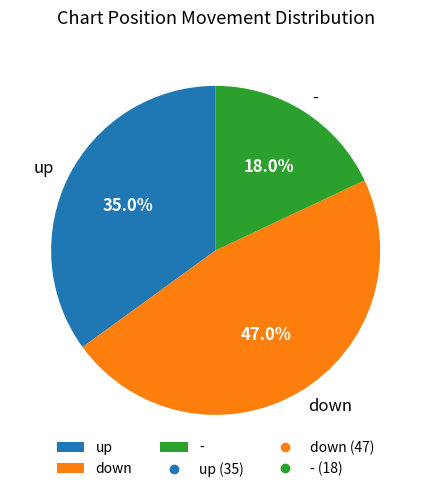

The down slice represents 47% of the pie. True or false?

True